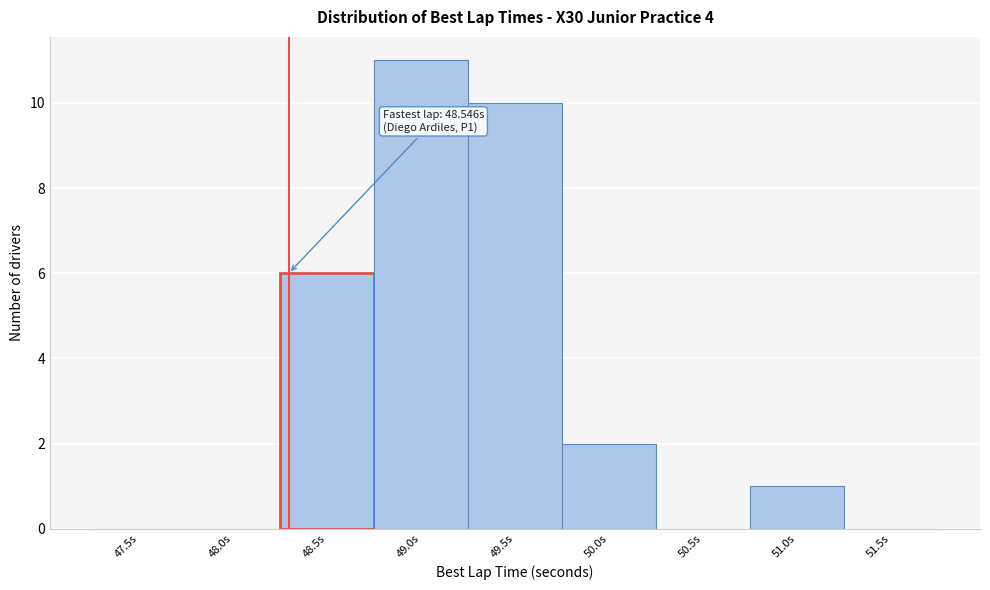

Reading left to right, list all the values displayed in this chart.

47.5s=0	48.0s=0	48.5s=6	49.0s=11	49.5s=10	50.0s=2	50.5s=0	51.0s=1	51.5s=0